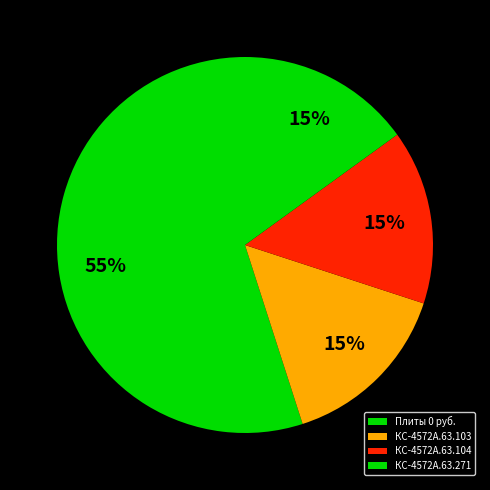

What percentage is the КС-4572А.63.103 slice, to the nearest percent?

15%